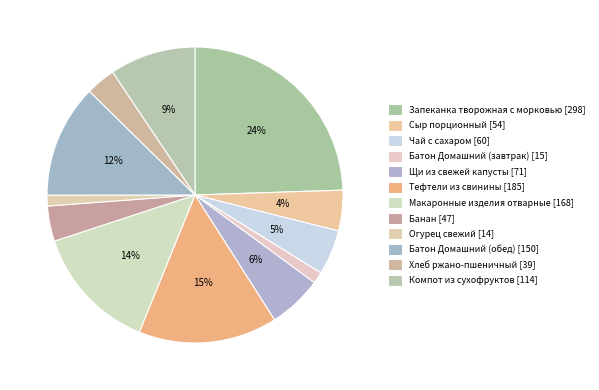

How many segments does this pie chart have?

12